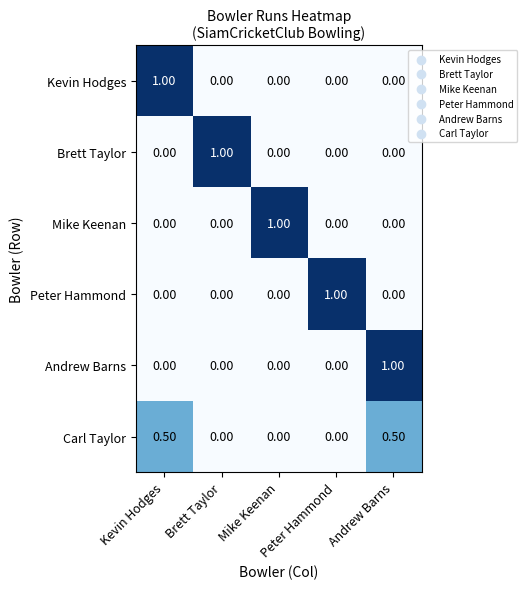

At how many categories does at least one series exceed 0?

5